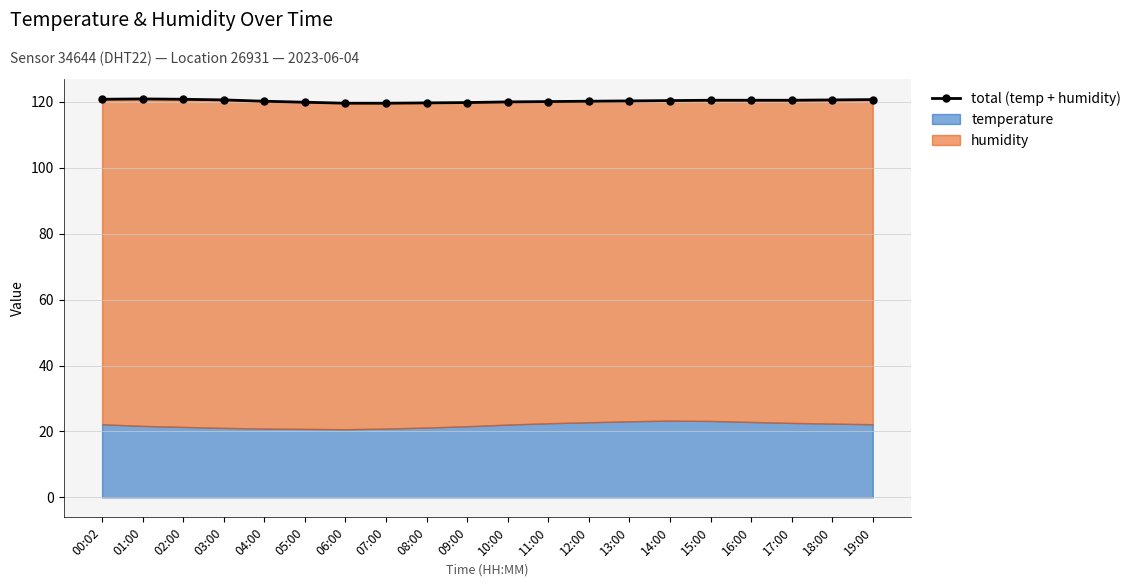

What position from the right is 14:00?

6